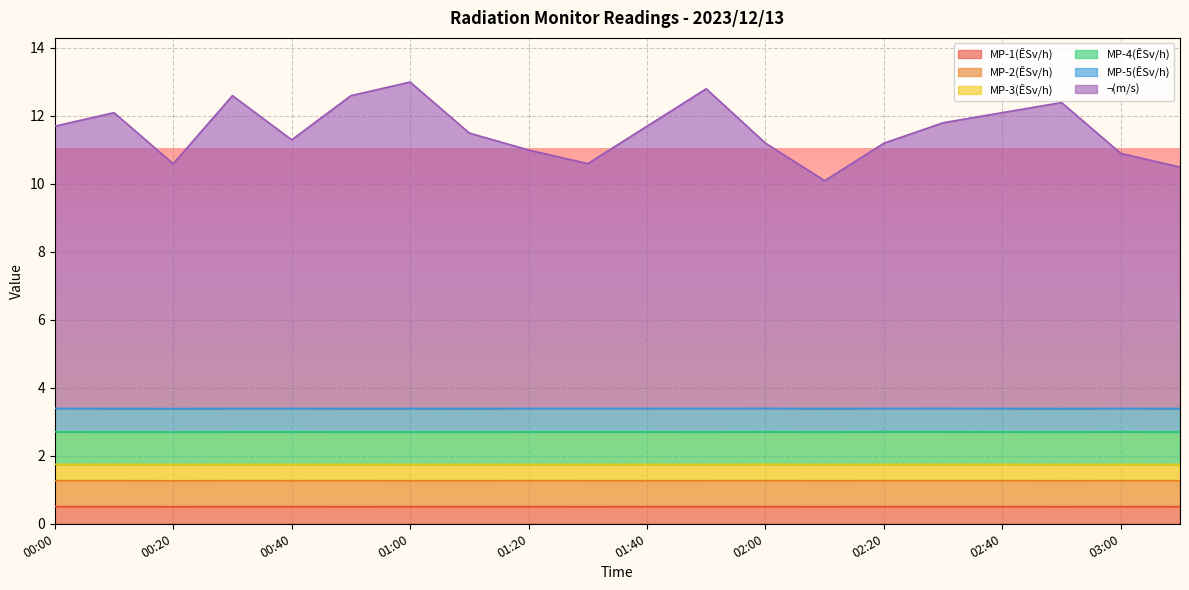

At which category does the chart reach its minimum across all series?

01:20